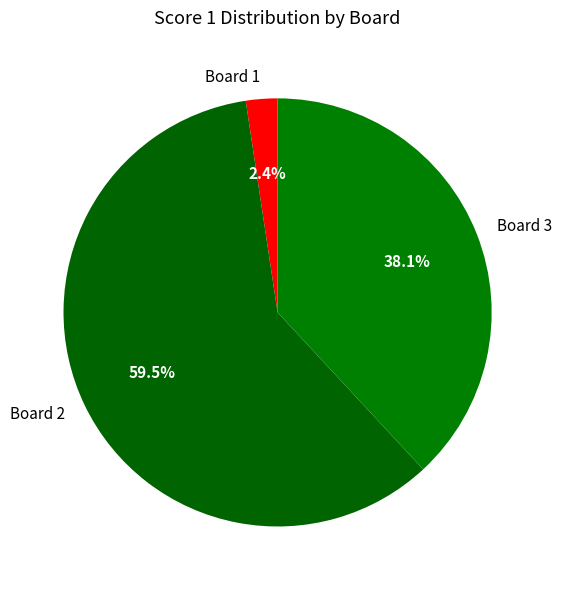

How much of the chart is everything except Board 3?

61.9%